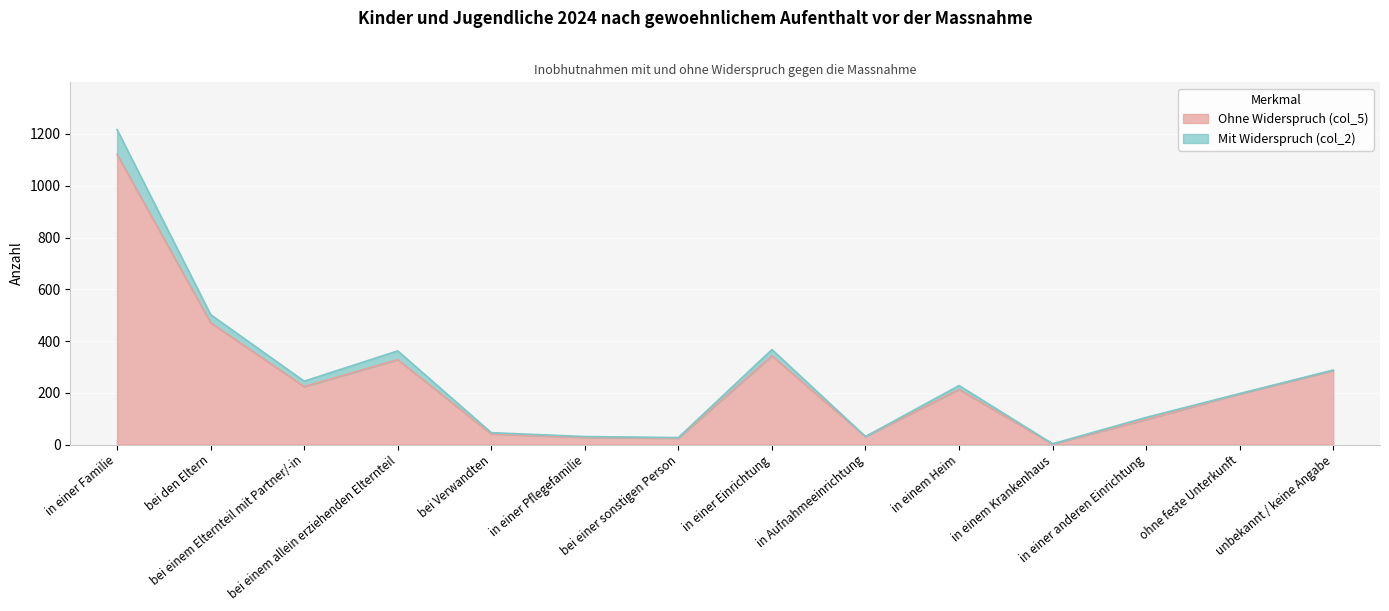

Which label corresponds to the smallest value in the chart?

in einem Krankenhaus